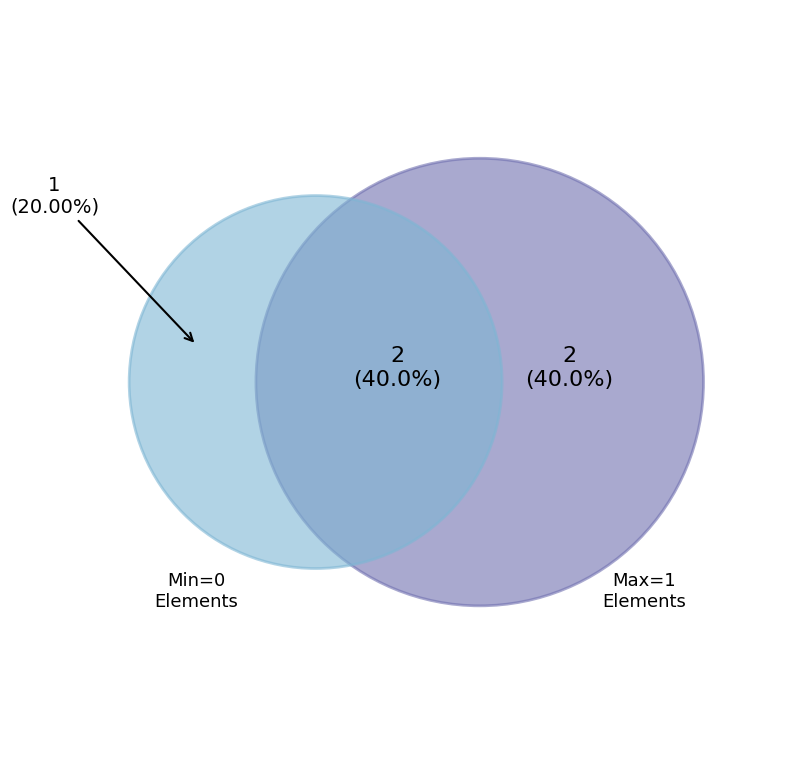

Is Extension.id the majority of the pie?

No